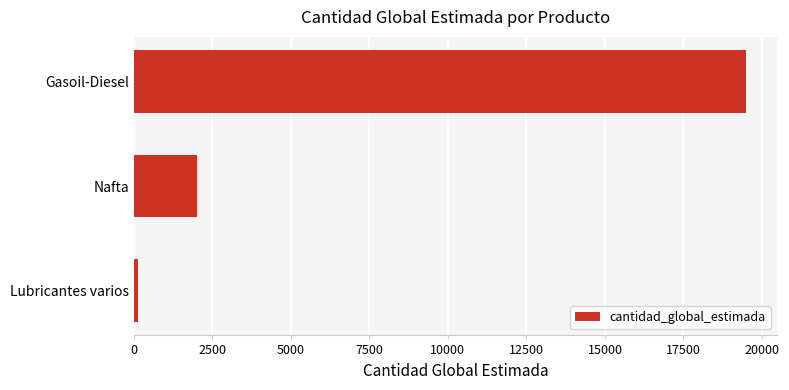

What is the average value?

7207